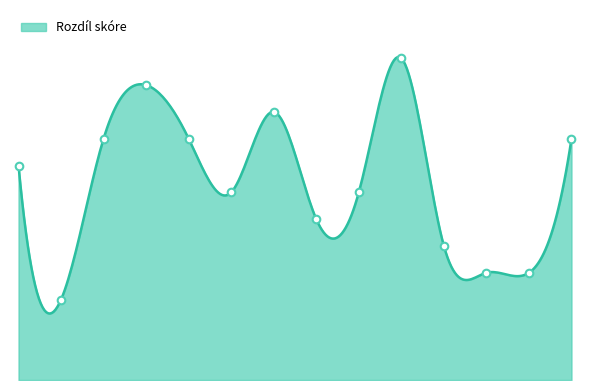

Is this an area chart (filled region under the line)?

Yes